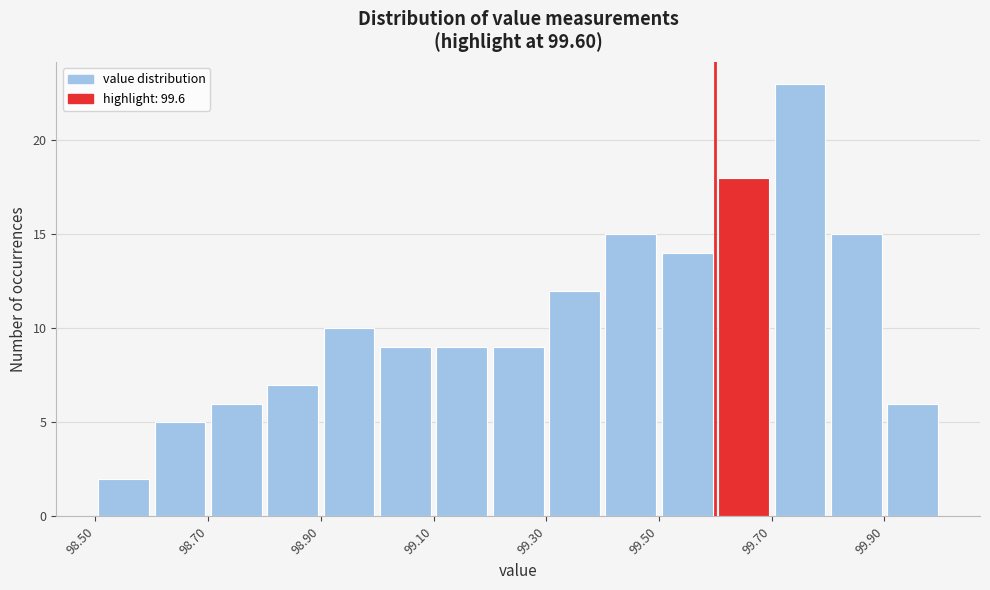

Reading left to right, transcribe this chart: for each bar, give the range it covers on the x-axis and its height. The values are not printed on the chart, so give them approximately, as read against the axis.

98.5 to 98.6: 2
98.6 to 98.7: 5
98.7 to 98.8: 6
98.8 to 98.9: 7
98.9 to 99.0: 10
99.0 to 99.1: 9
99.1 to 99.2: 9
99.2 to 99.3: 9
99.3 to 99.4: 12
99.4 to 99.5: 15
99.5 to 99.6: 14
99.6 to 99.7: 18
99.7 to 99.8: 23
99.8 to 99.9: 15
99.9 to 100.0: 6